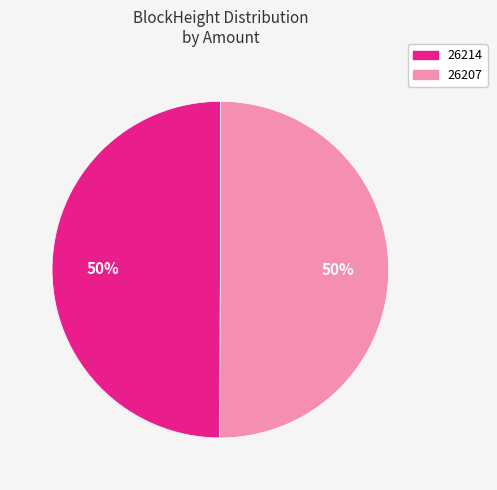

What percentage is the 26214 slice, to the nearest percent?

50%